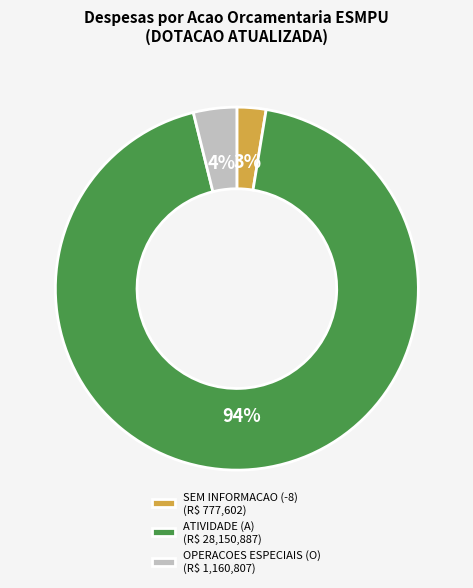

Is it true that OPERACOES ESPECIAIS (O) is 11% of the pie?

False